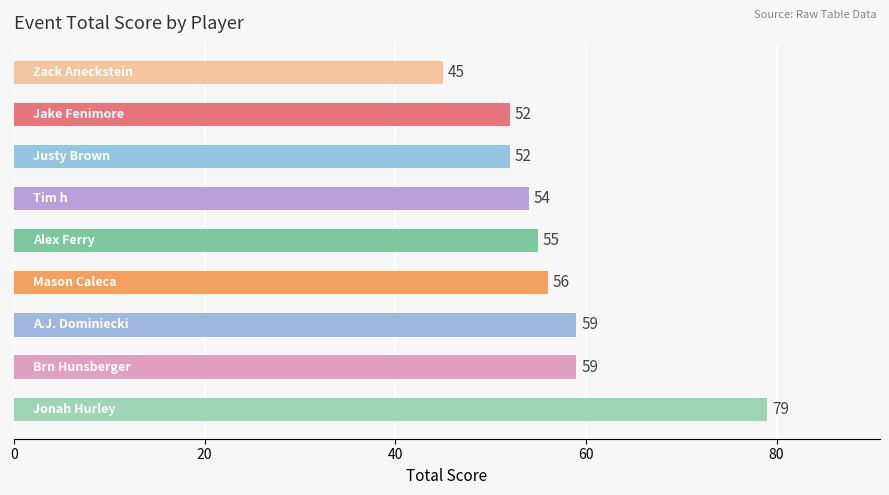

How many distinct data groups are displayed?

1